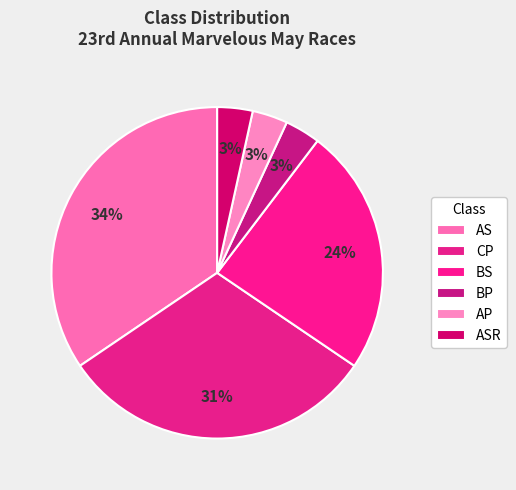

What is the largest slice in the pie chart?

AS